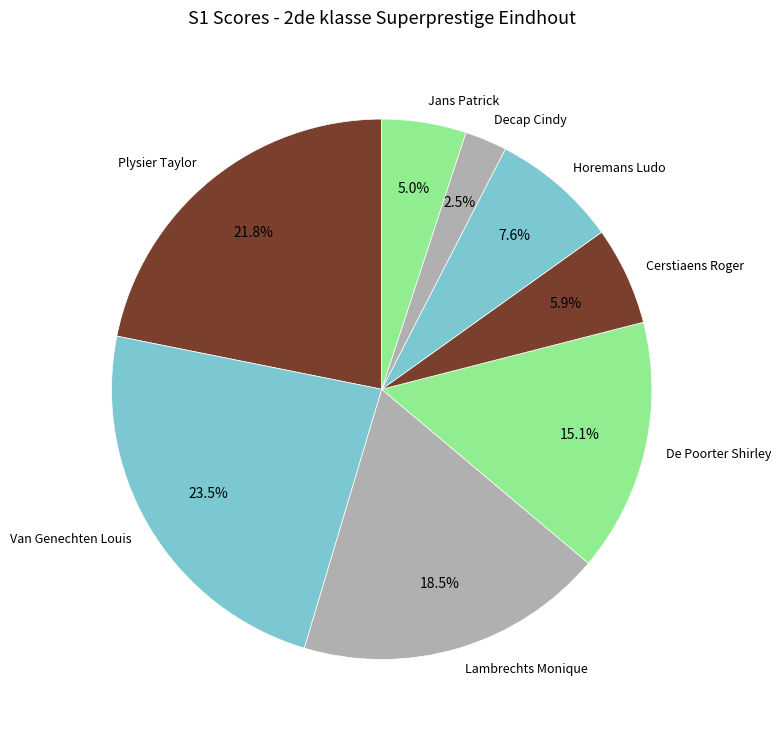

Is there any slice that represents more than half of the pie?

No